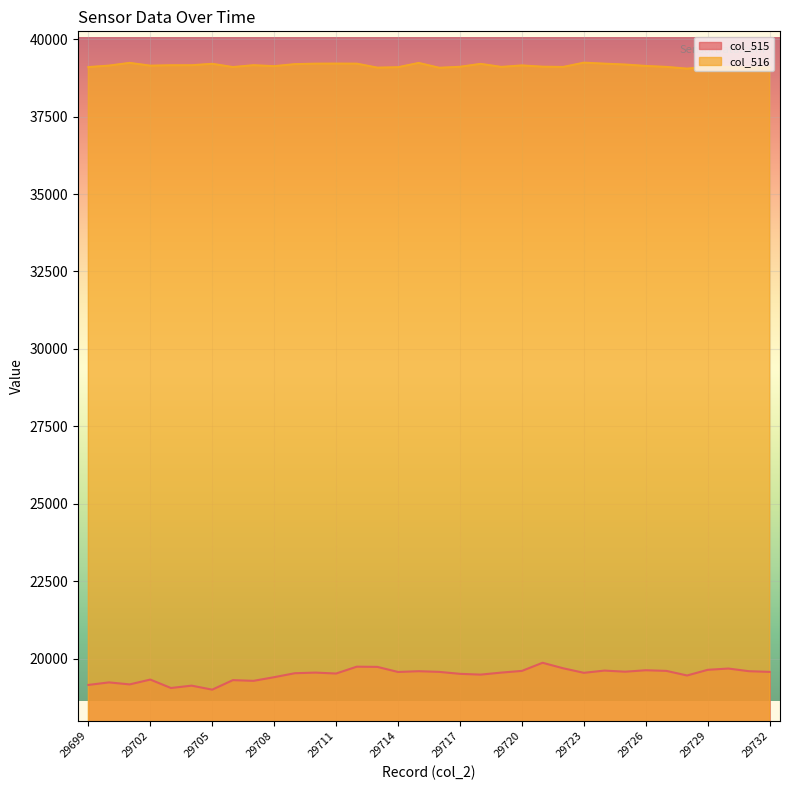

The col_516 series shows 68674 at 29720. True or false?

False